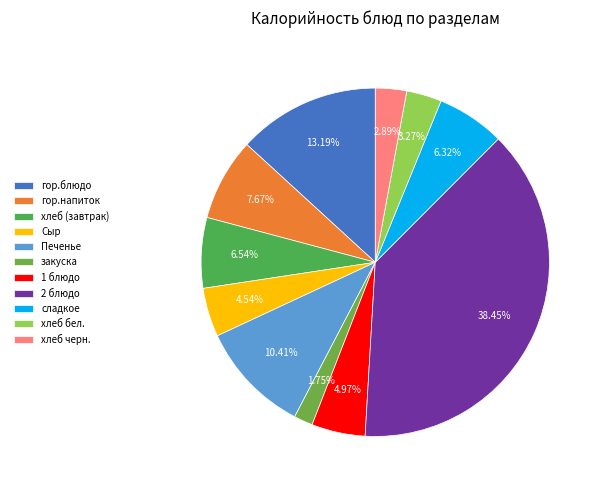

To the nearest percent, what is the average slice percentage?

9%